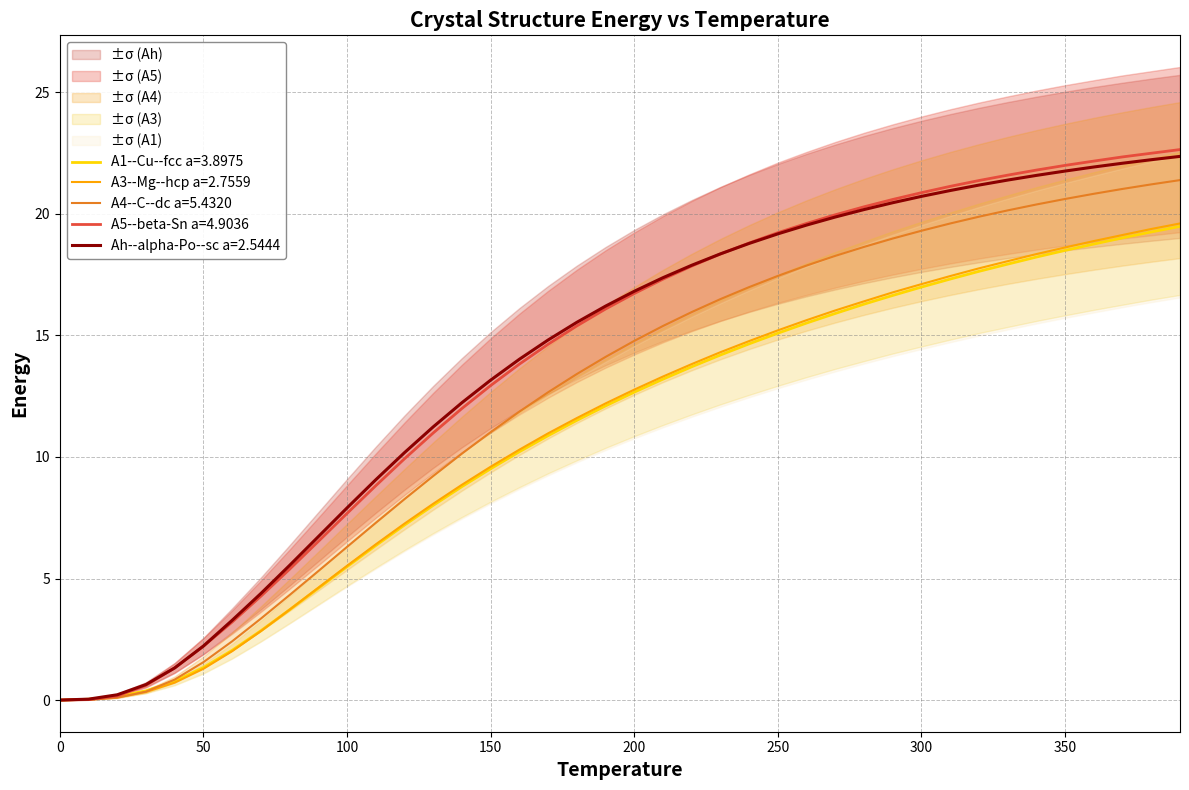

What is the difference between the maximum and second lowest values in the A4--C--dc a=5.4320 series?

21.4